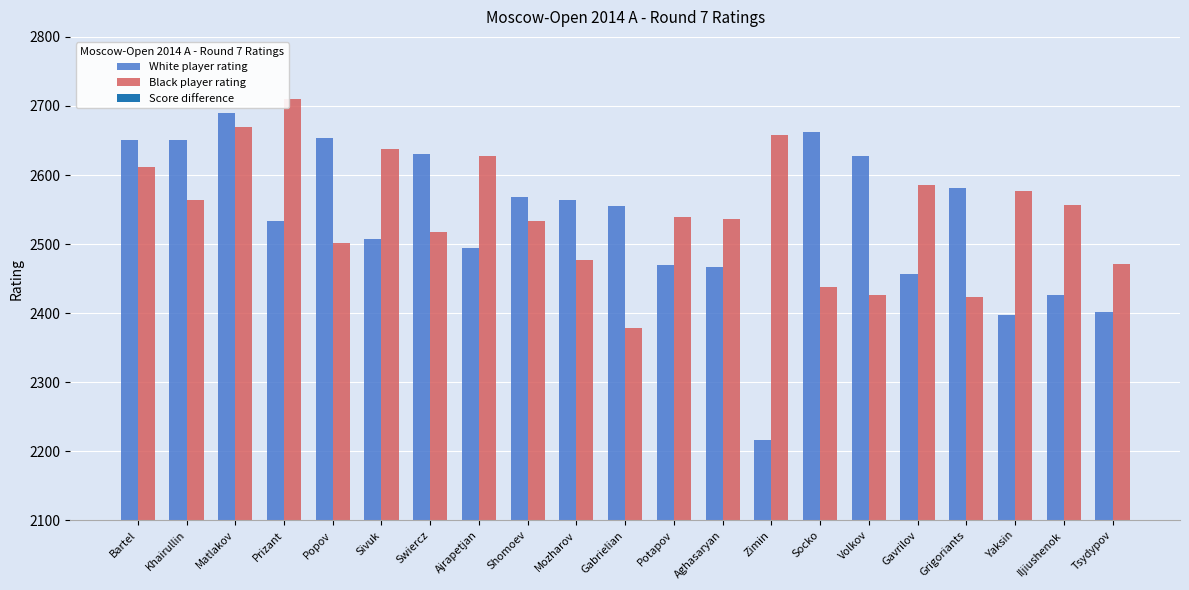

What is the sum of the Black player rating values at Matlakov and Mozharov?

5146